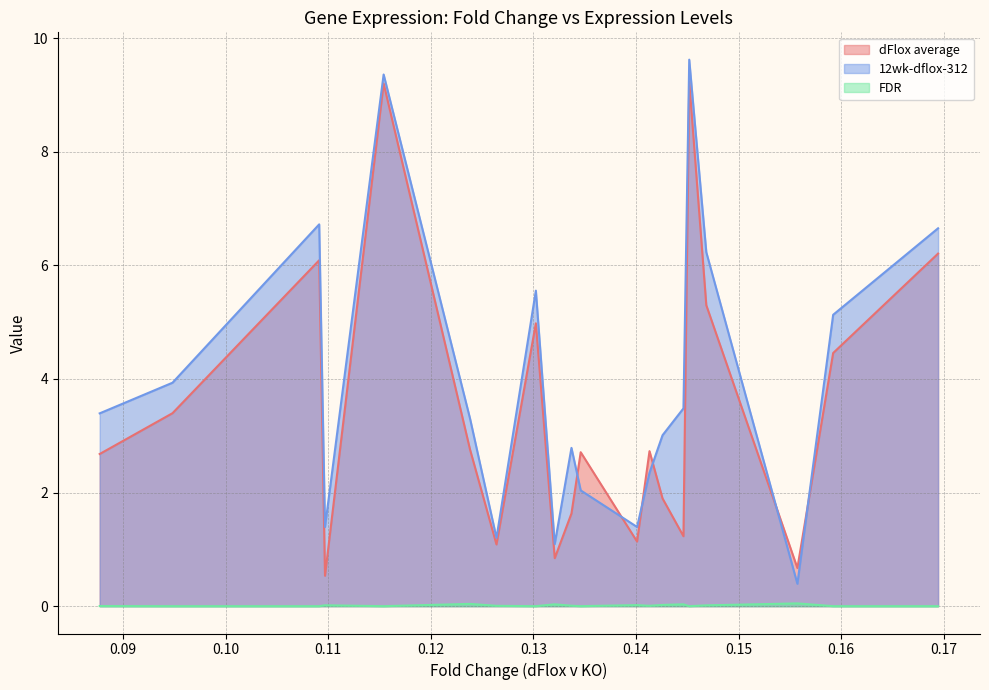

What is the difference between the maximum and minimum values in the dFlox average series?

8.7